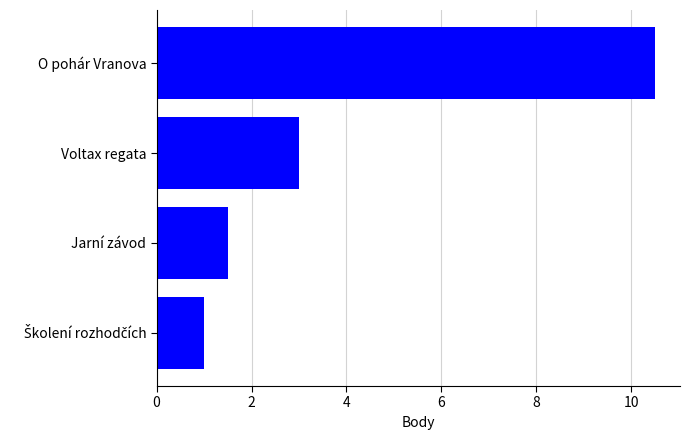

What is the sum of the values at Voltax regata and O pohár Vranova?

13.5